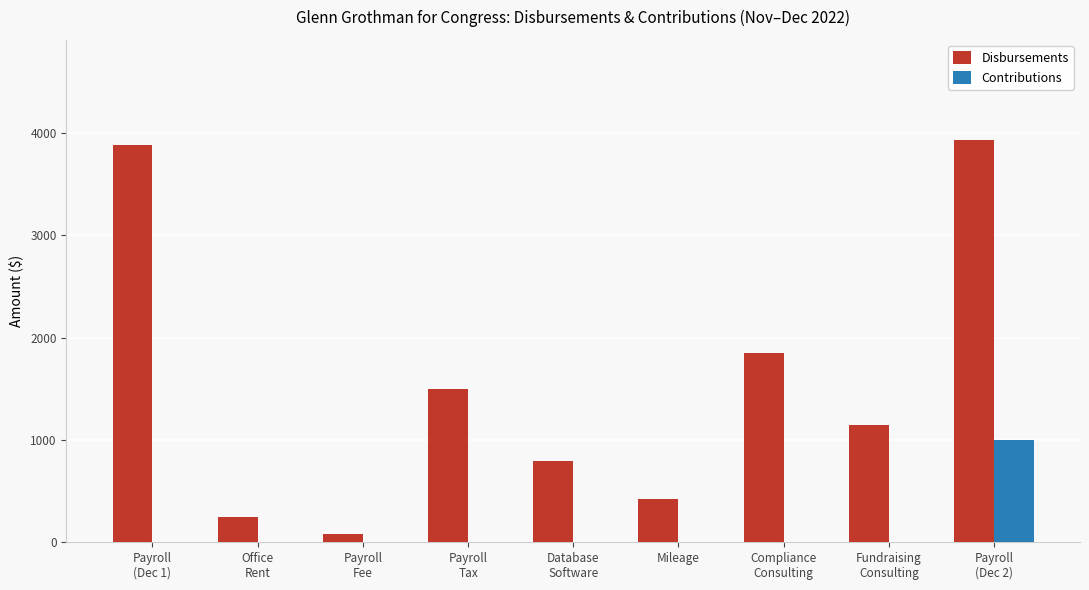

Reading right to left, what are all the values shown in this chart?

Disbursements: 3930.3	1150.0	1850.0	421.5	798.0	1494.5	78.5	250.0	3888.0
Contributions: 1000.0	0.0	0.0	0.0	0.0	0.0	0.0	0.0	0.0